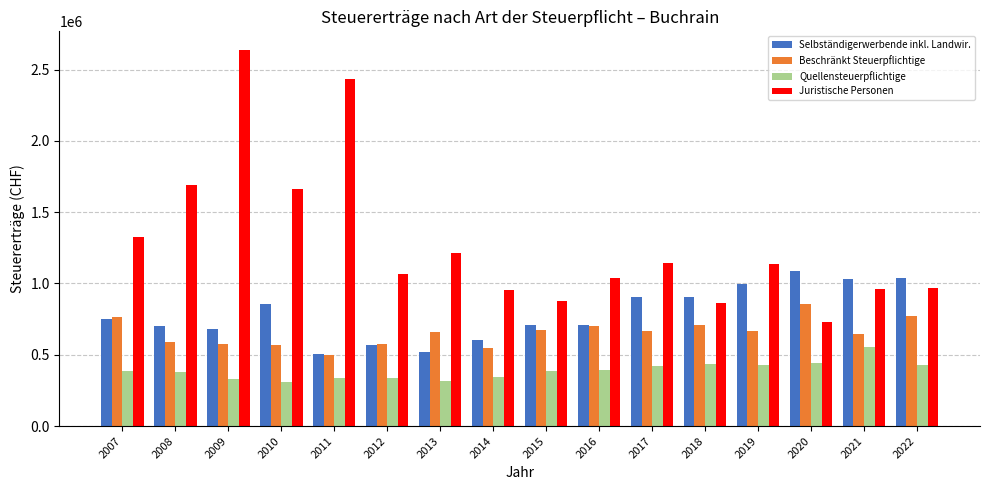

What is the lowest value of the Juristische Personen series?

731216